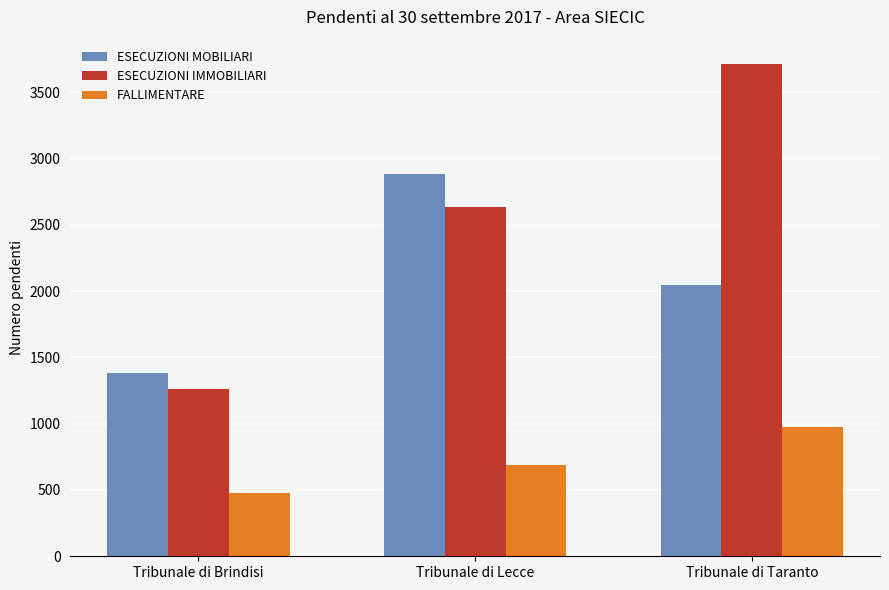

What is the maximum value shown in the chart?

3711